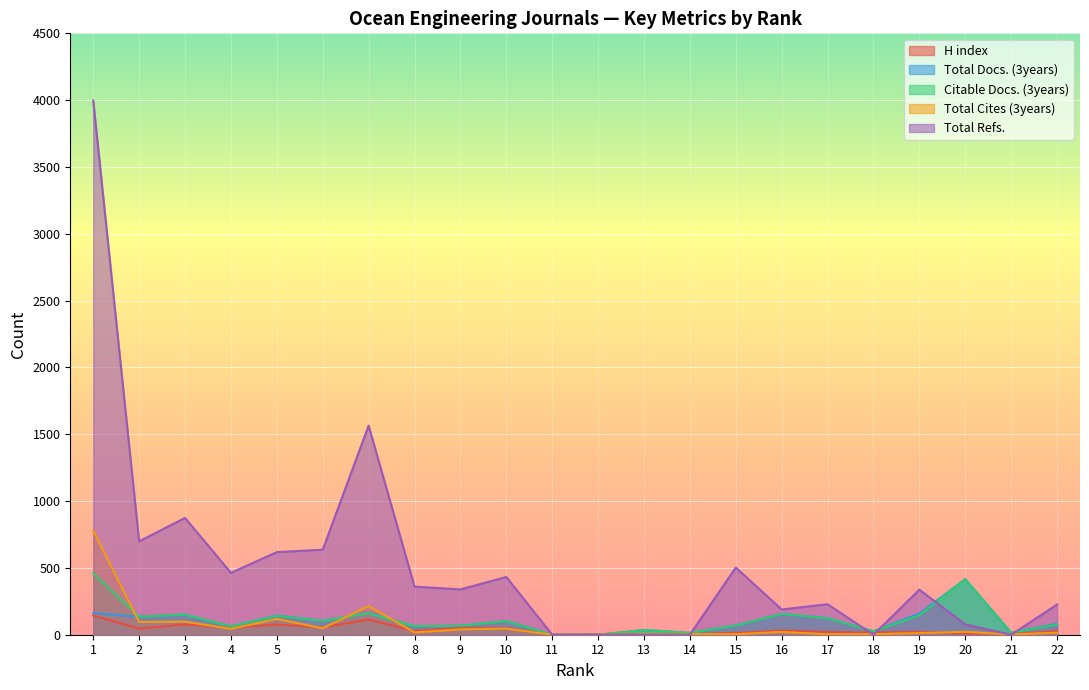

Which series has the largest total across all categories?

Total Refs.